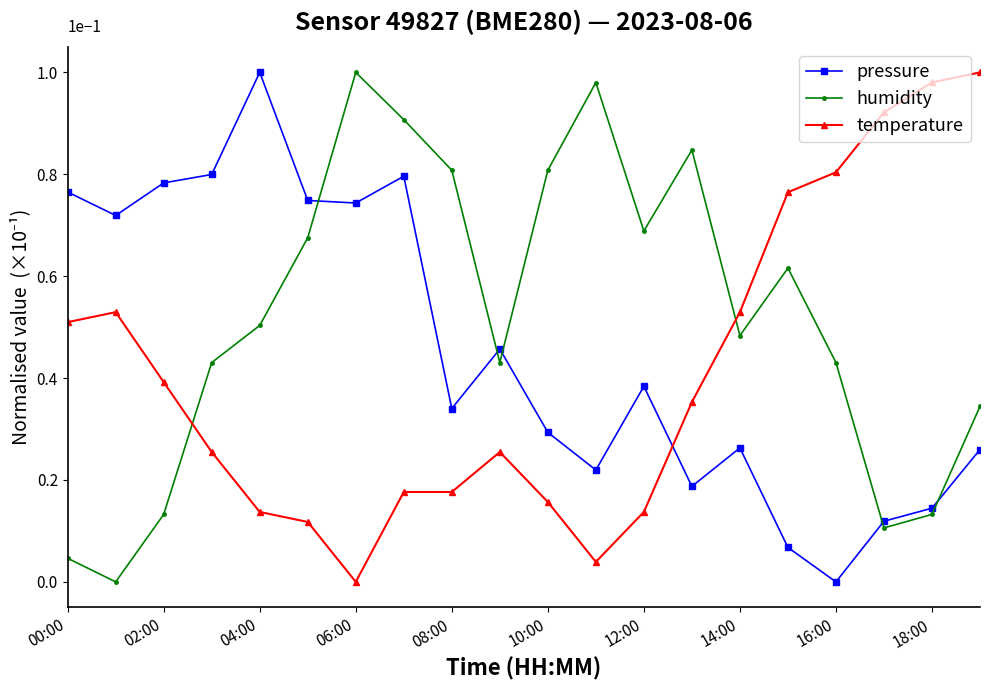

How many times do temperature and humidity cross each other?

2